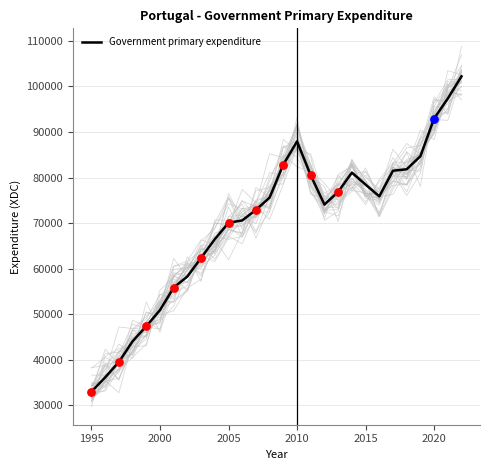

What is the lowest value of the Government primary expenditure series?

33022.3